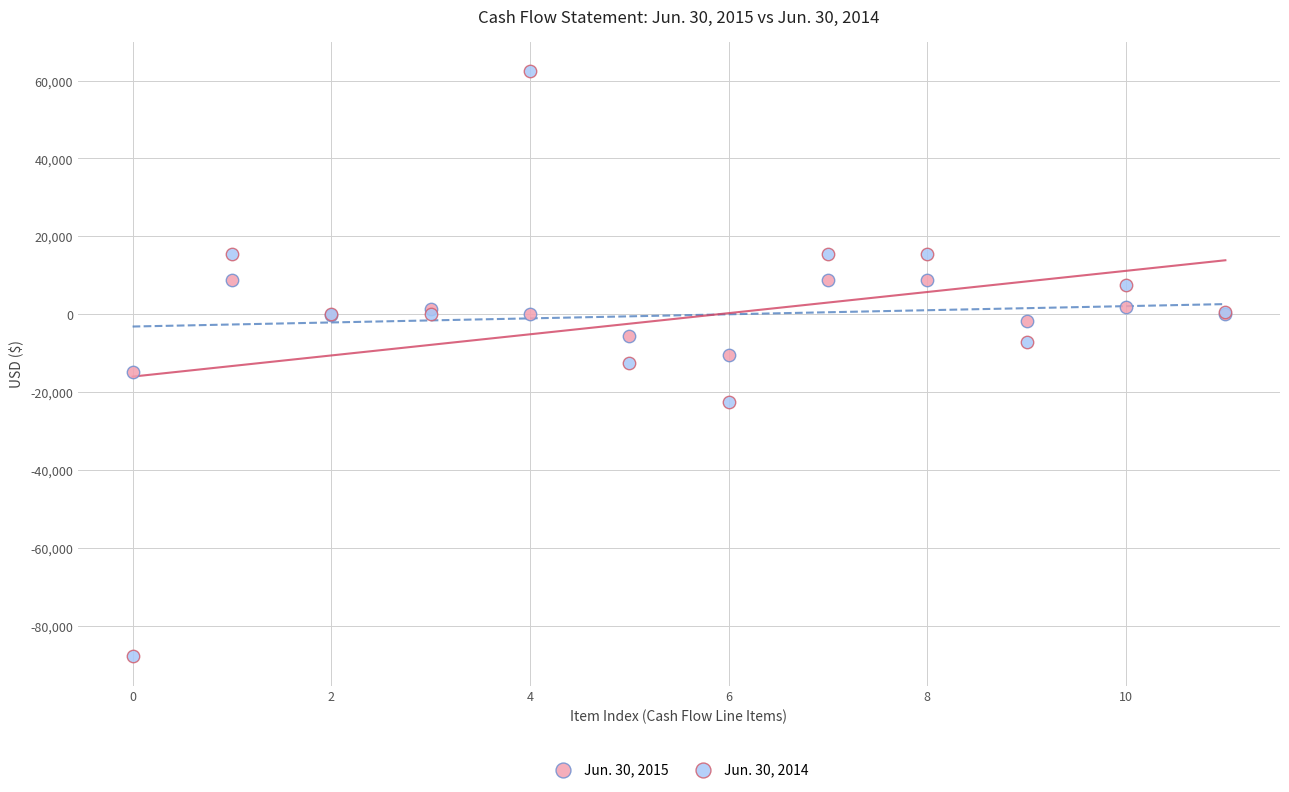

Which series reaches the minimum Y coordinate?

Jun. 30, 2014